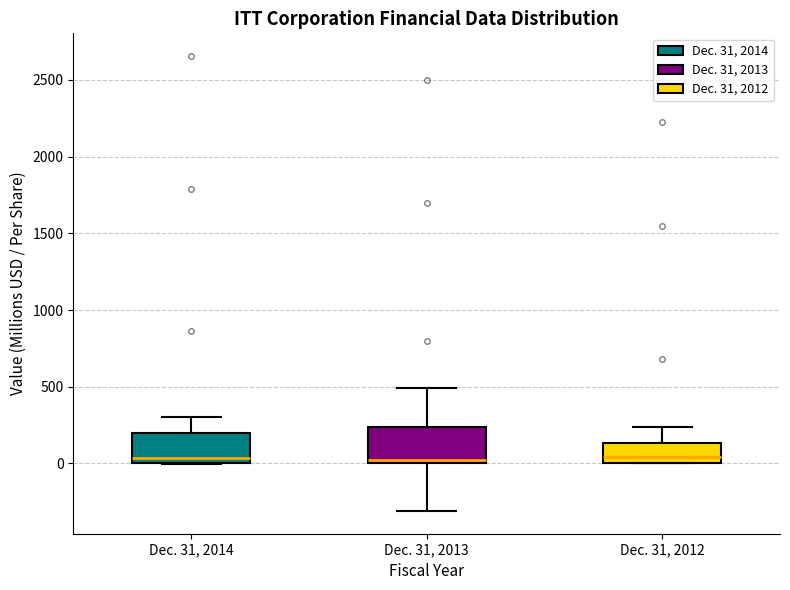

Reading left to right, transcribe this box plot: for each box, give where its median line is, the range the box spans, and where its two whiskers end, as read against the y-axis. The values are not printed on the chart, so give them approximately, as read against the axis.

Dec. 31, 2014: median 50, box 0 to 200, whiskers 0 to 300
Dec. 31, 2013: median 0 (just above the box's lower edge), box 0 to 250, whiskers -300 to 500
Dec. 31, 2012: median 50, box 0 to 150, whiskers 0 to 250